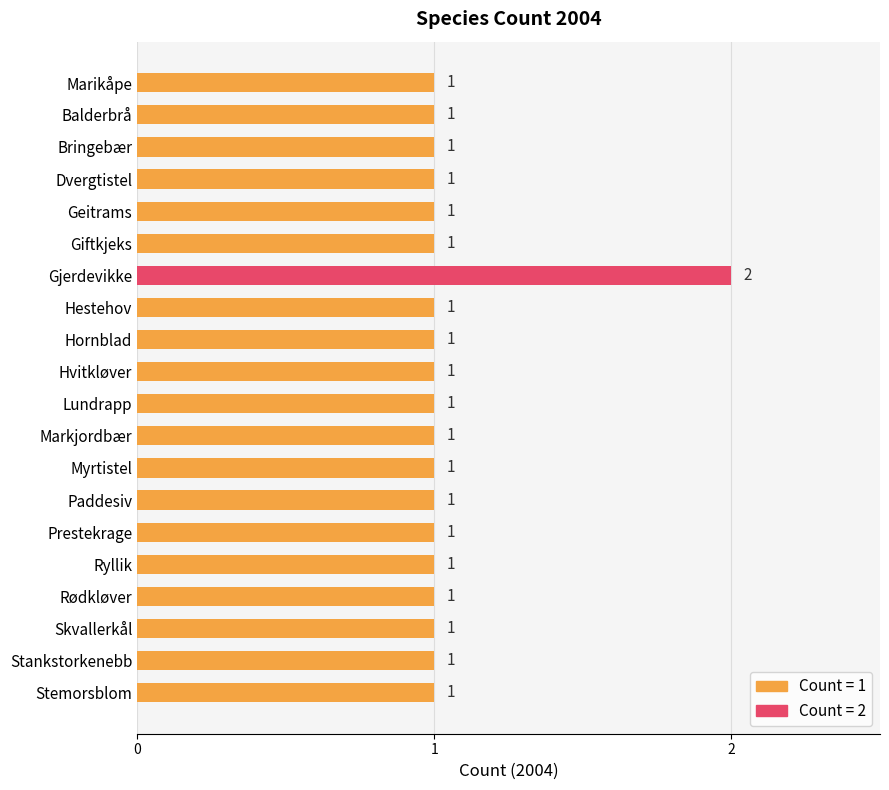

Count the number of data series in this chart.

1